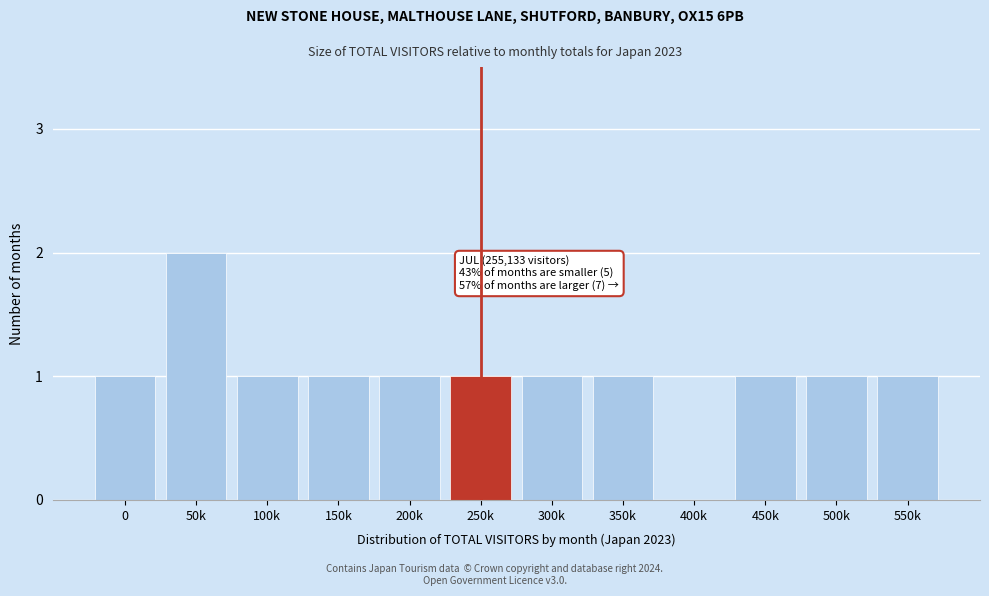

Reading right to left, transcribe all the data shown in this chart.

550k=1	500k=1	450k=1	400k=0	350k=1	300k=1	250k=1	200k=1	150k=1	100k=1	50k=2	0=1